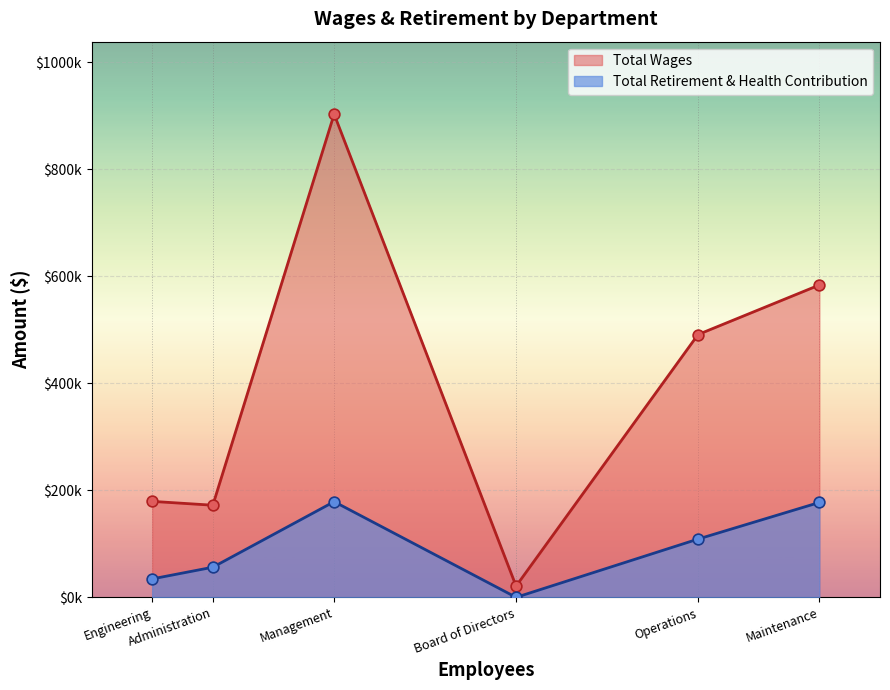

What is the total value across all series at Maintenance?

761083